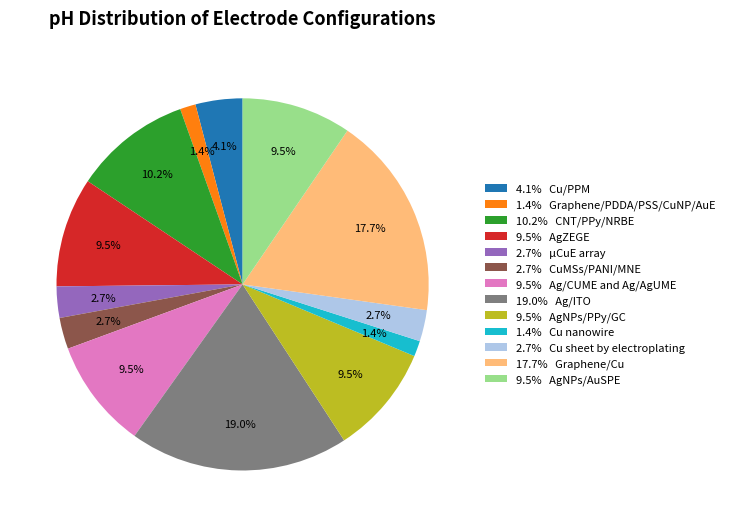

Which category has the biggest portion of the pie?

19.0% Ag/ITO